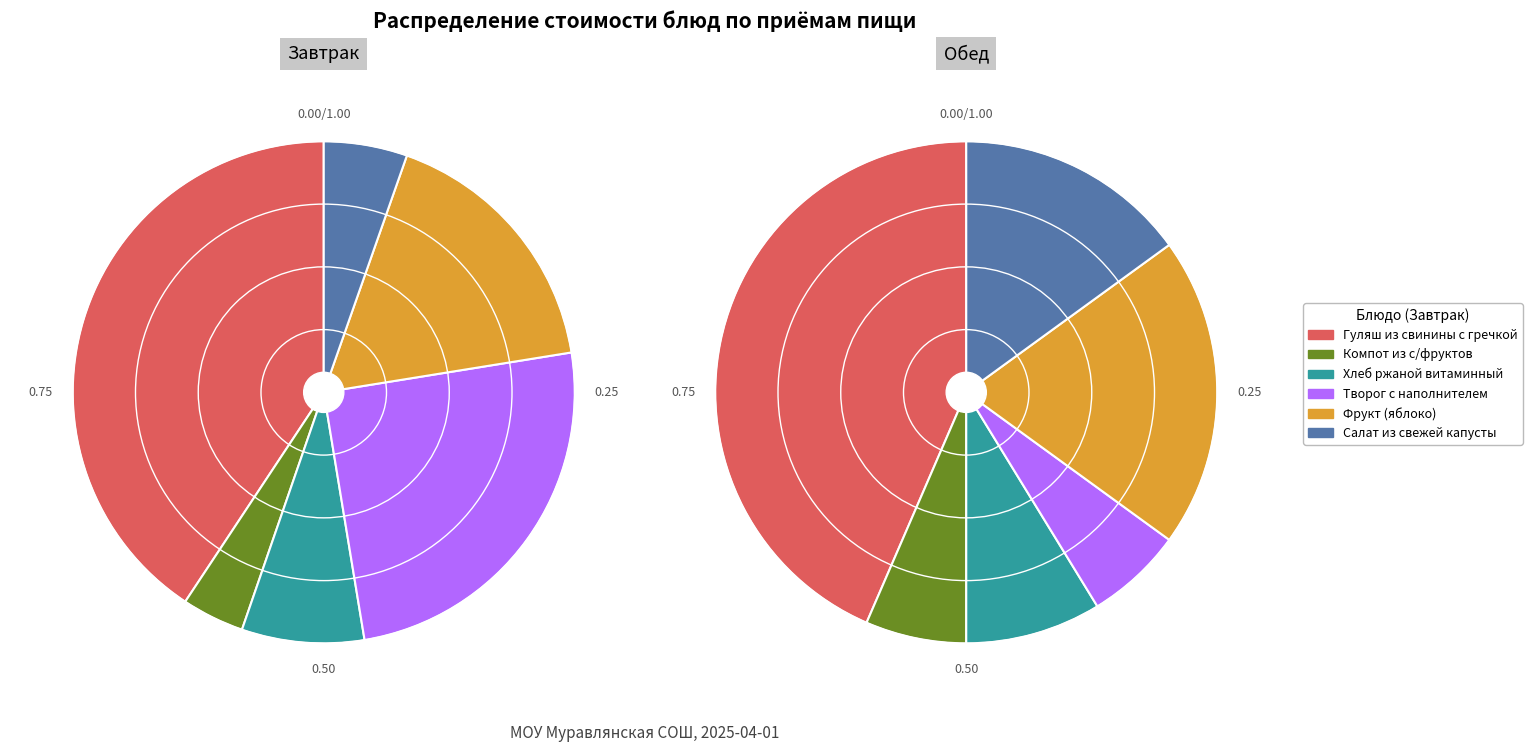

To the nearest percent, what is the average slice percentage?

17%